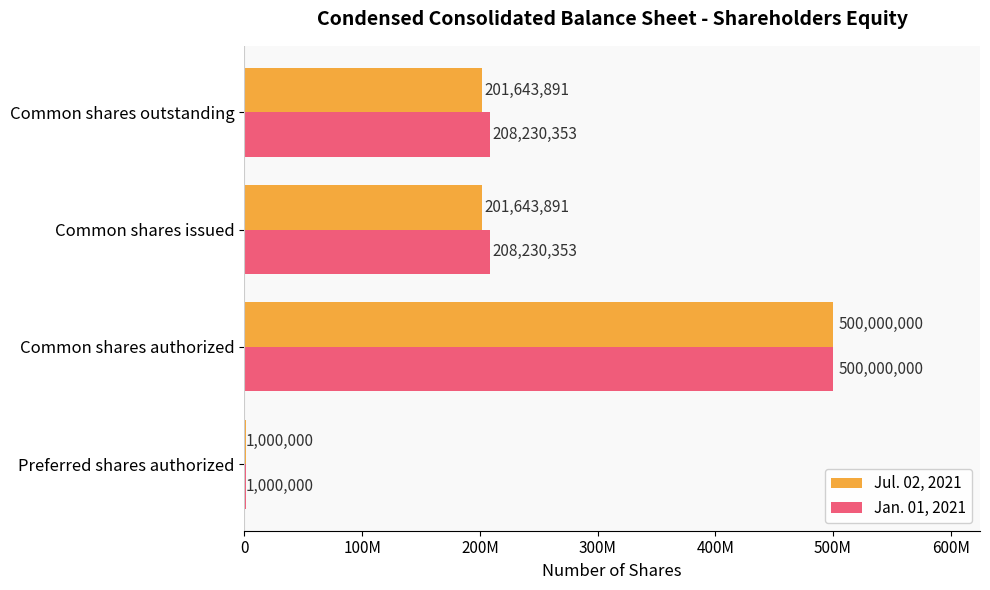

What are all the series names shown in the legend?

Jul. 02, 2021, Jan. 01, 2021